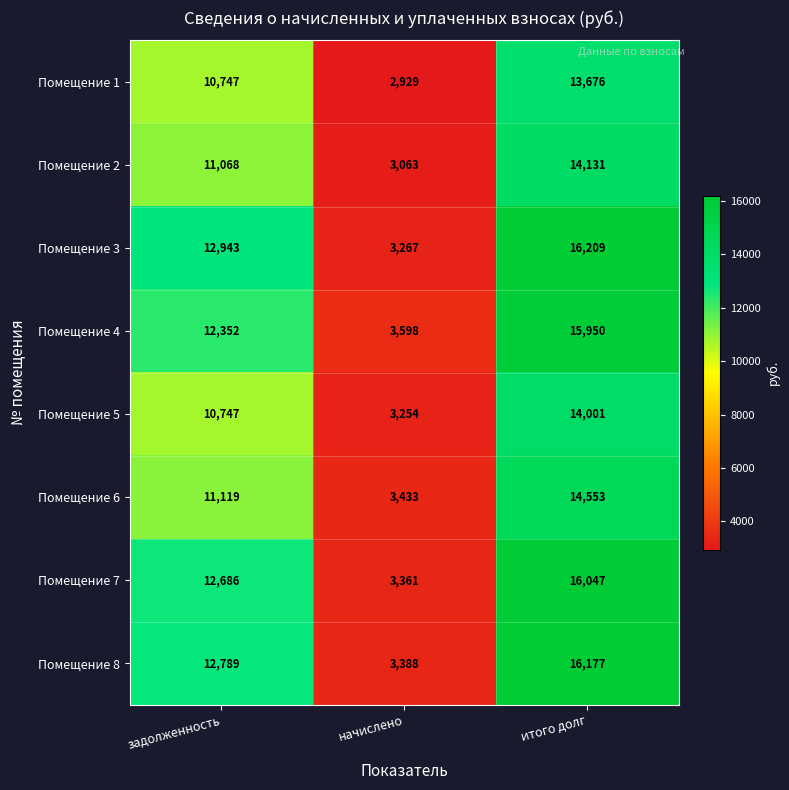

At how many categories does at least one series exceed 9886?

2